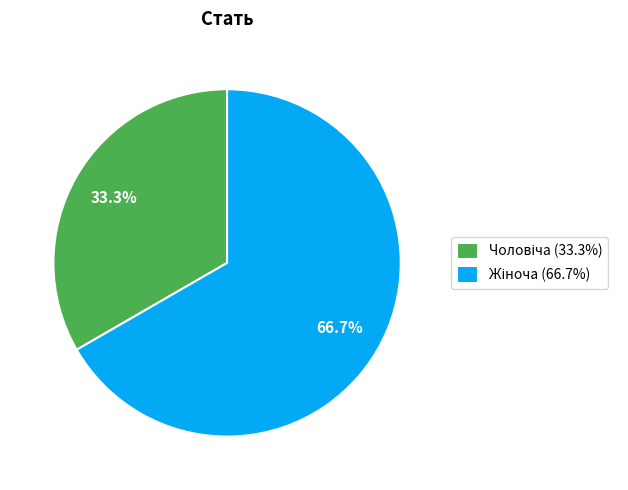

Does any single category account for the majority?

Yes